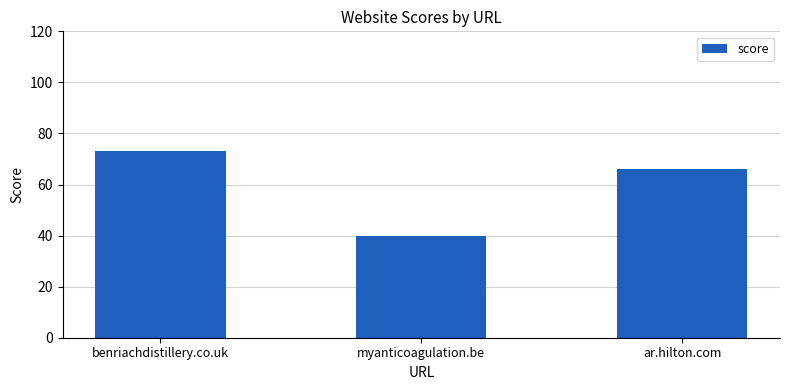

List the labels in order of value, smallest first.

myanticoagulation.be, ar.hilton.com, benriachdistillery.co.uk